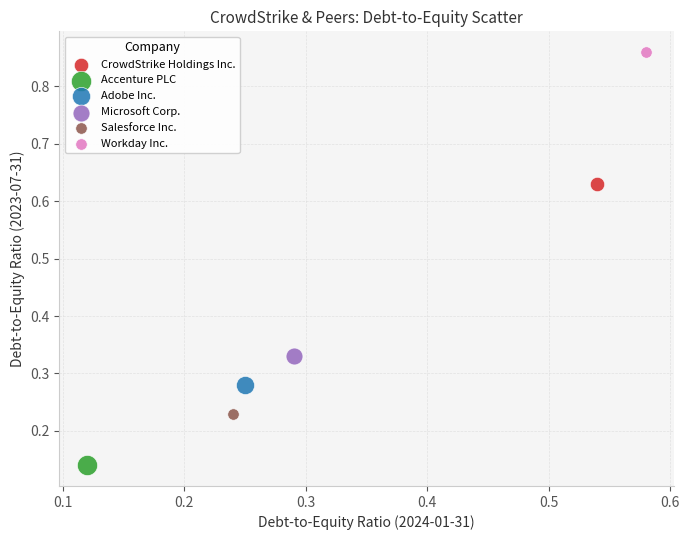

What are all the series names shown in the legend?

CrowdStrike Holdings Inc., Accenture PLC, Adobe Inc., Microsoft Corp., Salesforce Inc., Workday Inc.